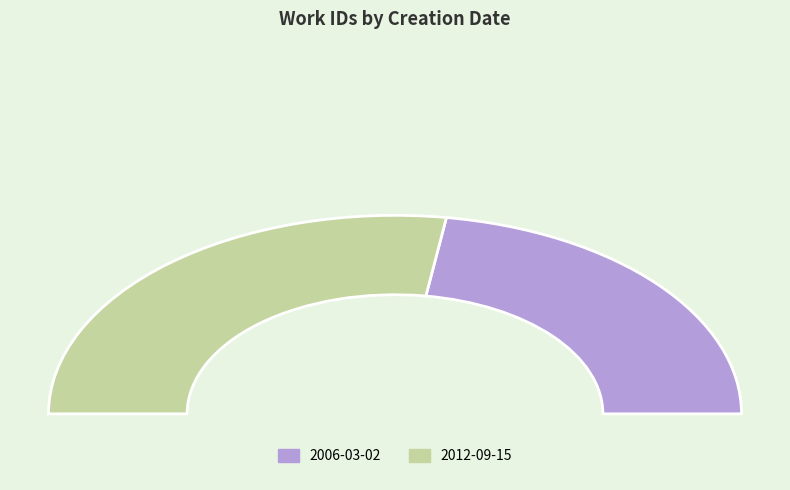

Which category accounts for the majority?

2012-09-15